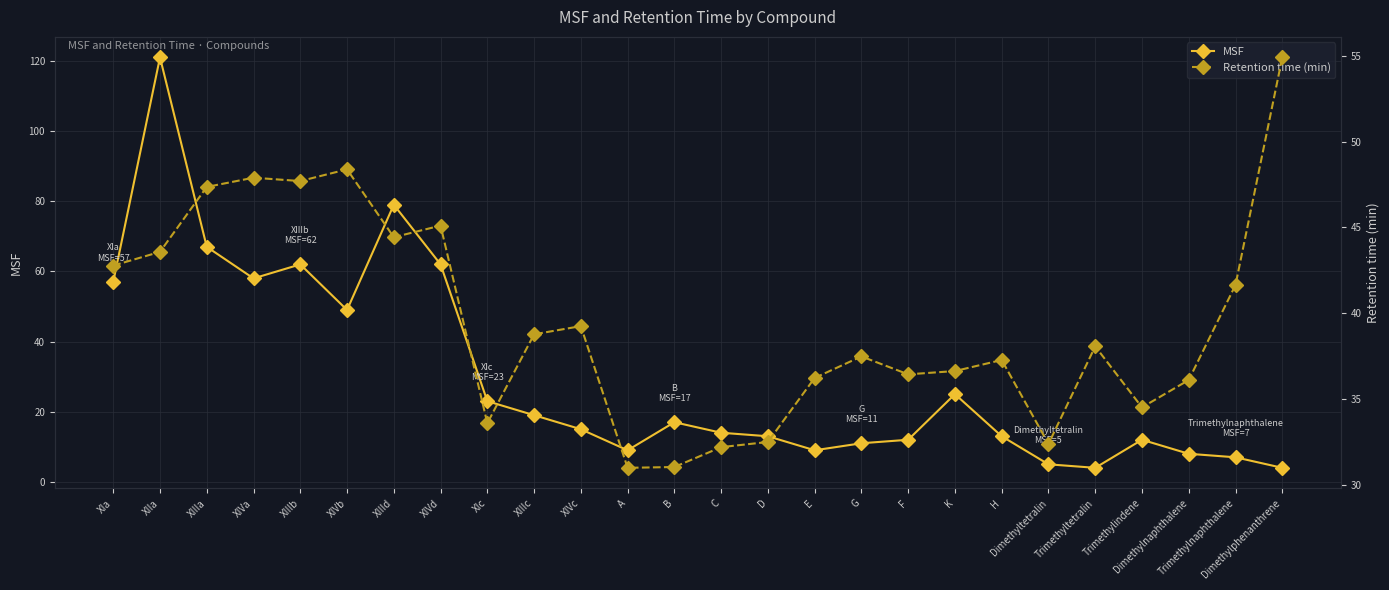

Which series has the widest spread of values?

MSF